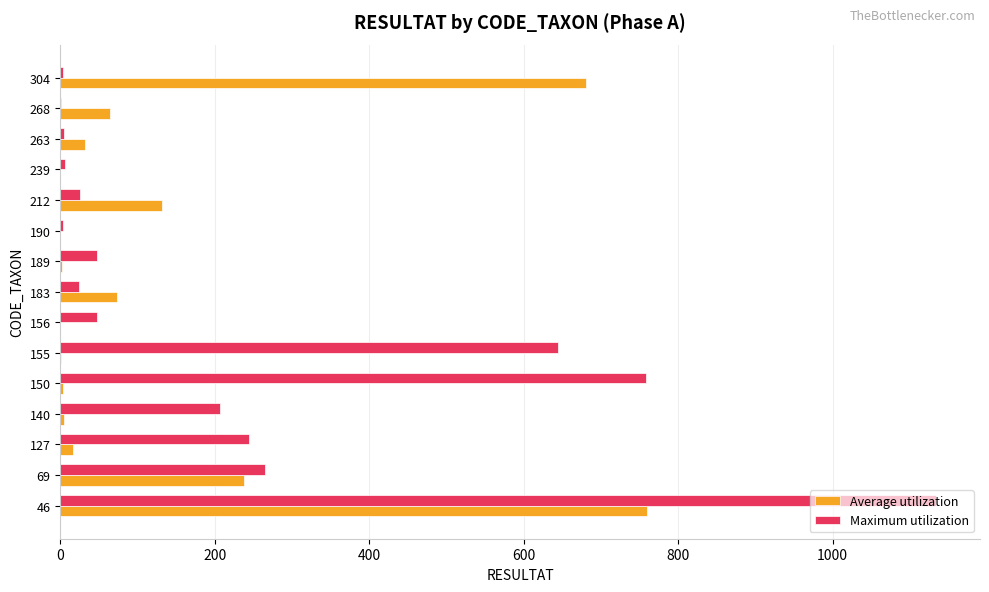

The Maximum utilization series shows 5 at 263. True or false?

True